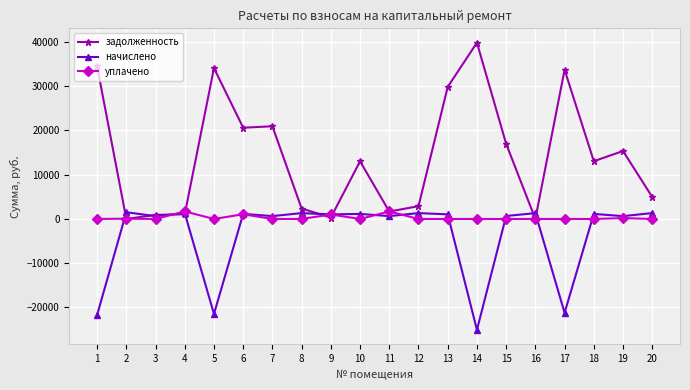

Between 18 and 20, which series saw the biggest shift?

задолженность